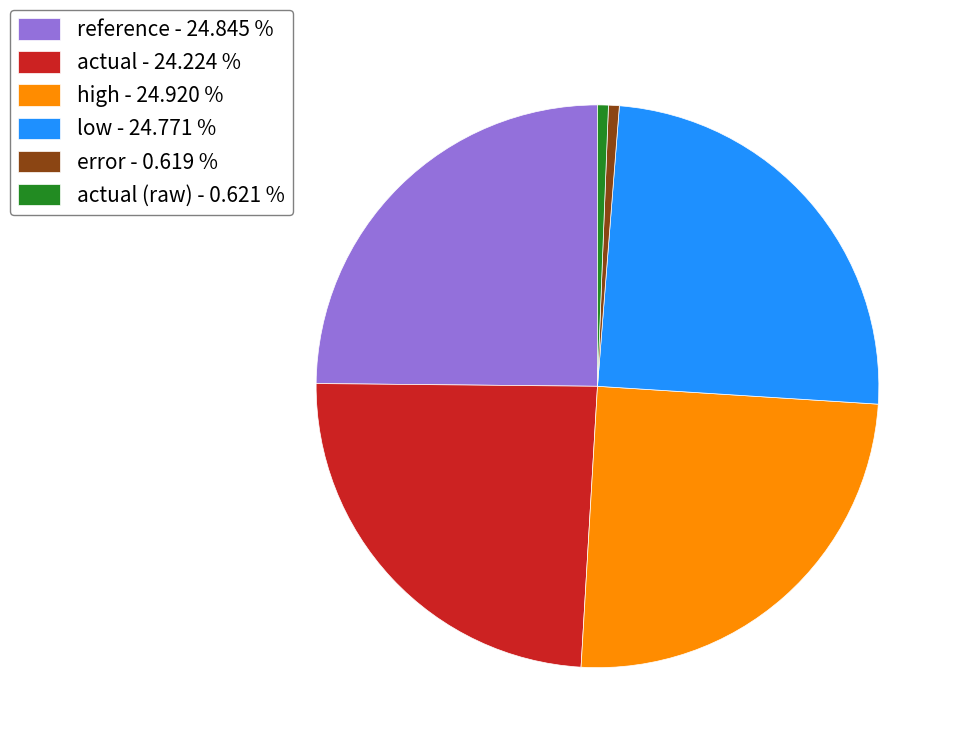

Is error - 0.619 % the majority of the pie?

No